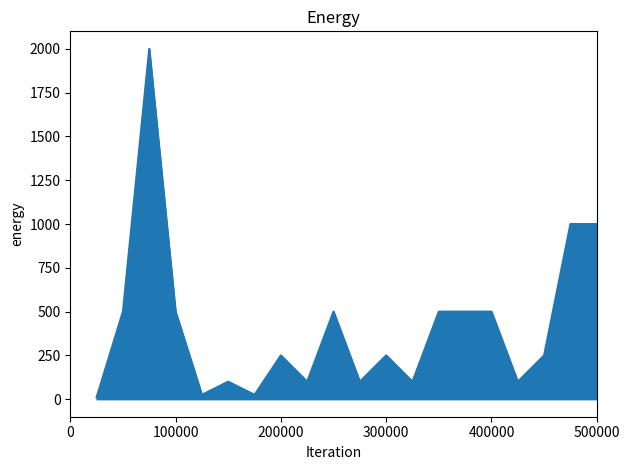

What is the difference between the maximum and minimum values?

1990